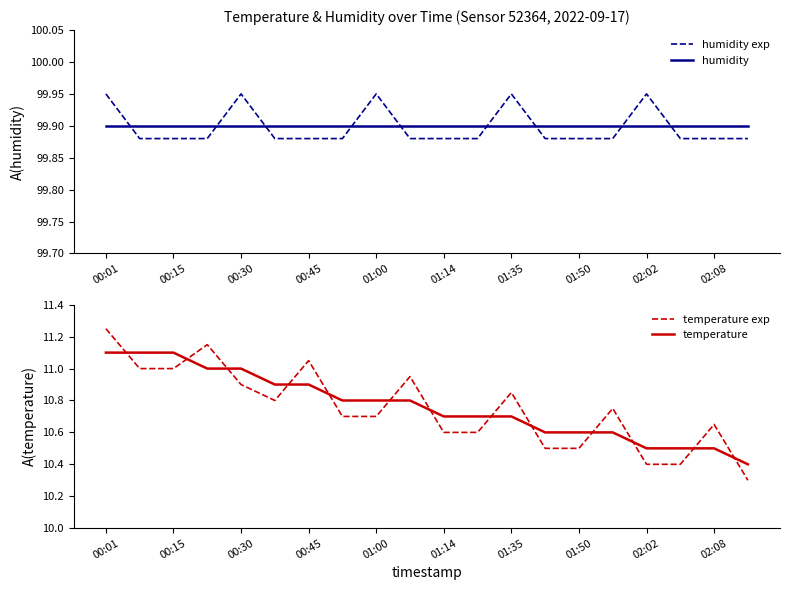

Reading left to right, transcribe all the data shown in this chart.

humidity exp: 100.0	99.9	99.9	99.9	100.0	99.9	99.9	99.9	100.0	99.9	99.9	99.9	100.0	99.9	99.9	99.9	100.0	99.9	99.9	99.9
humidity: 99.9	99.9	99.9	99.9	99.9	99.9	99.9	99.9	99.9	99.9	99.9	99.9	99.9	99.9	99.9	99.9	99.9	99.9	99.9	99.9
temperature exp: 11.2	11.0	11.0	11.2	10.9	10.8	11.1	10.7	10.7	11.0	10.6	10.6	10.8	10.5	10.5	10.8	10.4	10.4	10.7	10.3
temperature: 11.1	11.1	11.1	11.0	11.0	10.9	10.9	10.8	10.8	10.8	10.7	10.7	10.7	10.6	10.6	10.6	10.5	10.5	10.5	10.4